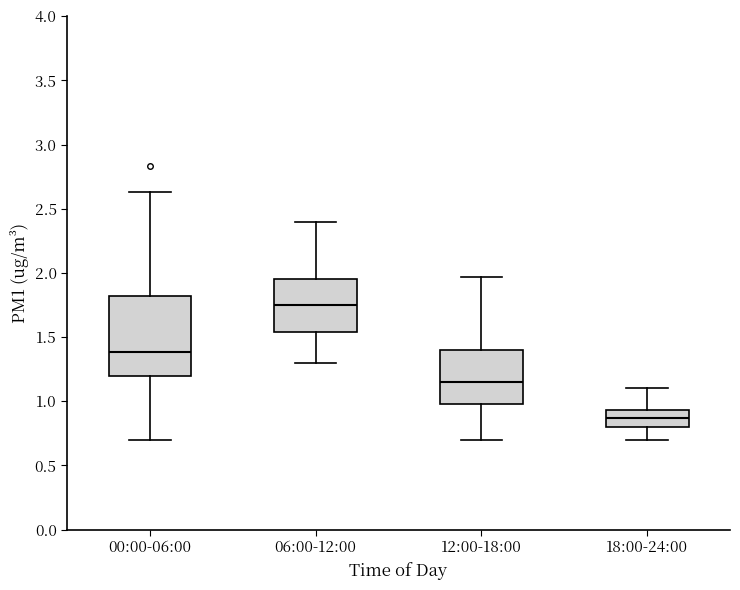

Reading left to right, read every box against the y-axis: the position of its median line, the range the box covers, and the ends of its whiskers. The values are not printed on the chart, so give them approximately, as read against the axis.

00:00-06:00: median 1.40, box 1.20 to 1.80, whiskers 0.70 to 2.65
06:00-12:00: median 1.75, box 1.55 to 1.95, whiskers 1.30 to 2.40
12:00-18:00: median 1.15, box 1.00 to 1.40, whiskers 0.70 to 1.95
18:00-24:00: median 0.85, box 0.80 to 0.95, whiskers 0.70 to 1.10